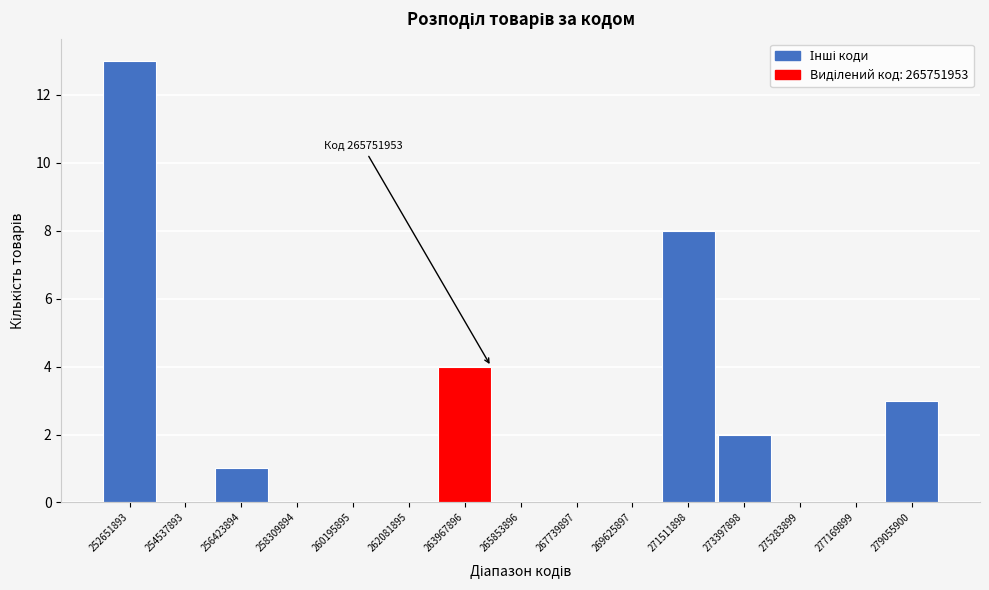

Reading left to right, extract all data points from this chart.

252651893=13	254537893=0	256423894=1	258309894=0	260195895=0	262081895=0	263967896=4	265853896=0	267739897=0	269625897=0	271511898=8	273397898=2	275283899=0	277169899=0	279055900=3